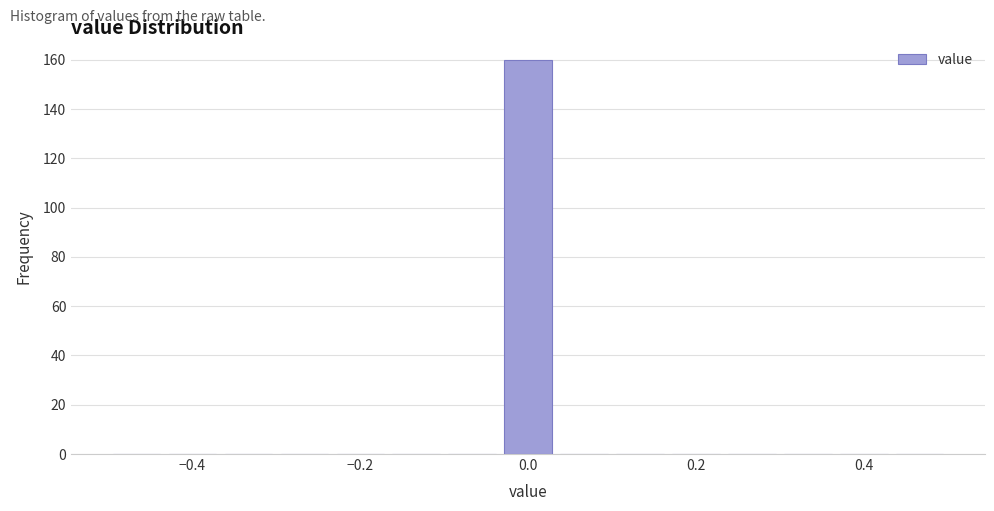

Read against the x-axis, roughly where is the centre of the tallest bar?

0.00